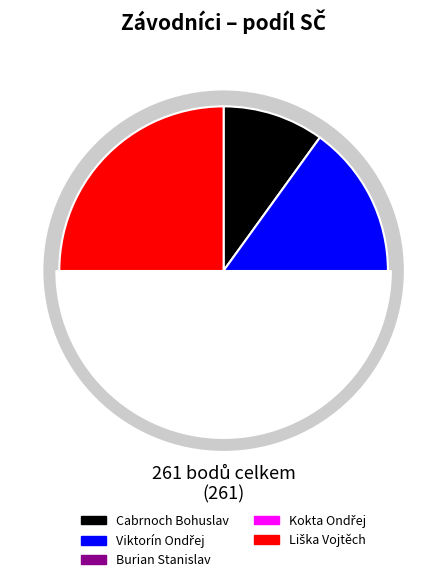

Combined, do Burian Stanislav and Liška Vojtěch account for over 50%?

No